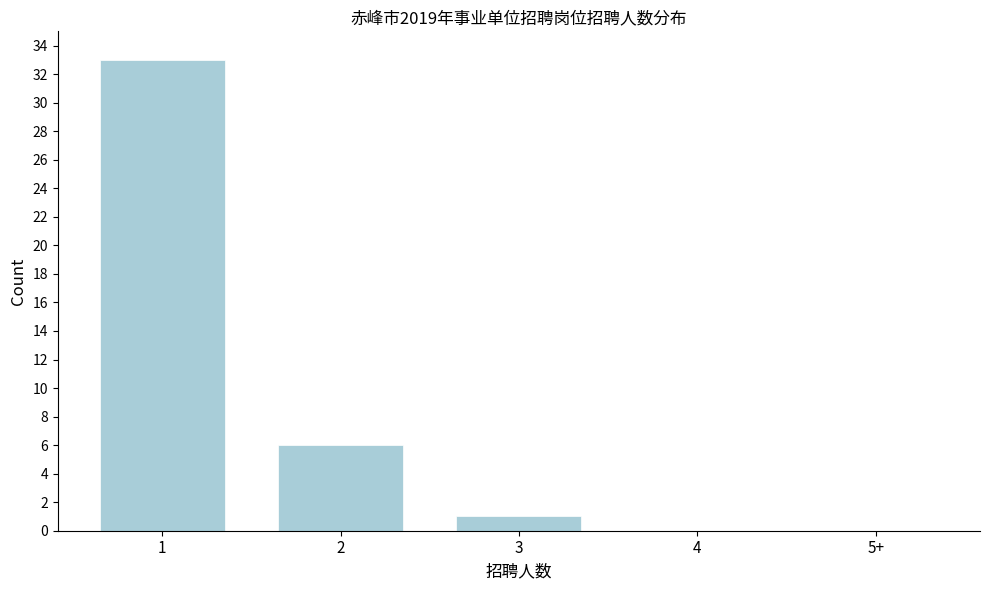

Reading right to left, what are all the values shown in this chart?

5+=0	4=0	3=1	2=6	1=33